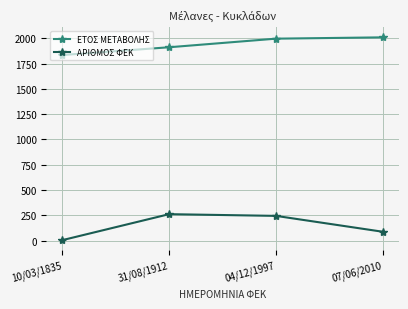

Rank the series by their maximum value, from lowest to highest.

ΑΡΙΘΜΟΣ ΦΕΚ, ΕΤΟΣ ΜΕΤΑΒΟΛΗΣ